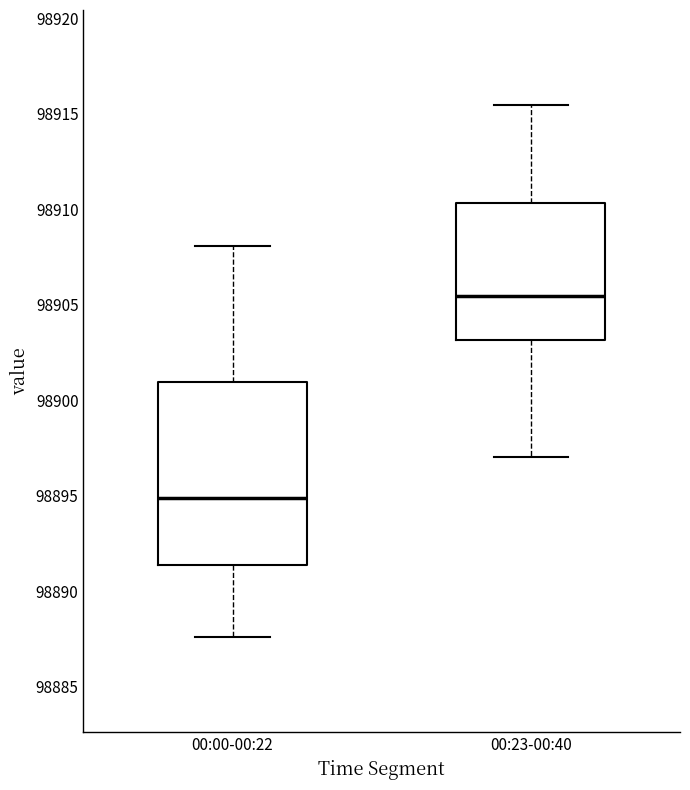

Reading left to right, read every box against the y-axis: the position of its median line, the range the box covers, and the ends of its whiskers. The values are not printed on the chart, so give them approximately, as read against the axis.

00:00-00:22: median 98895.0, box 98891.5 to 98901.0, whiskers 98887.5 to 98908.0
00:23-00:40: median 98905.5, box 98903.0 to 98910.5, whiskers 98897.0 to 98915.5